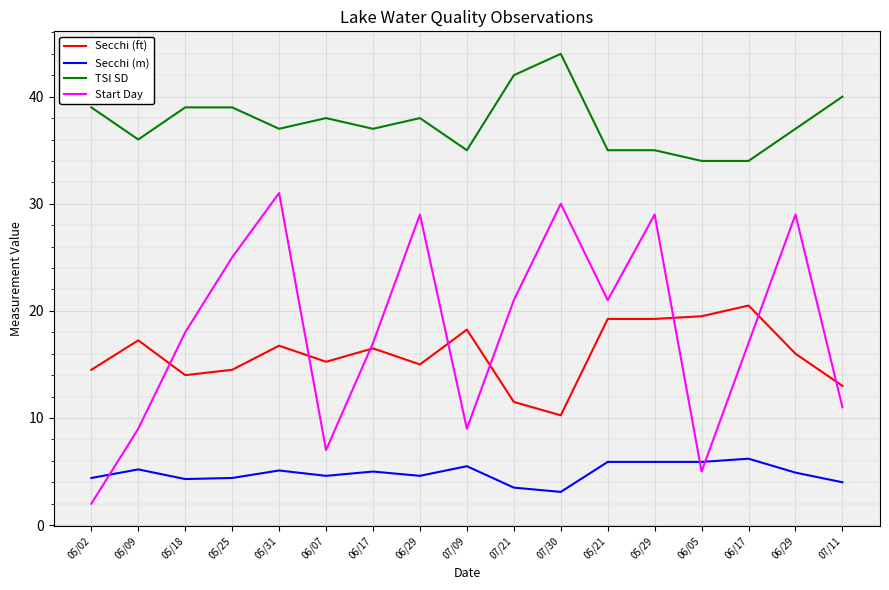

How many TSI SD values are between 35 and 39?

12